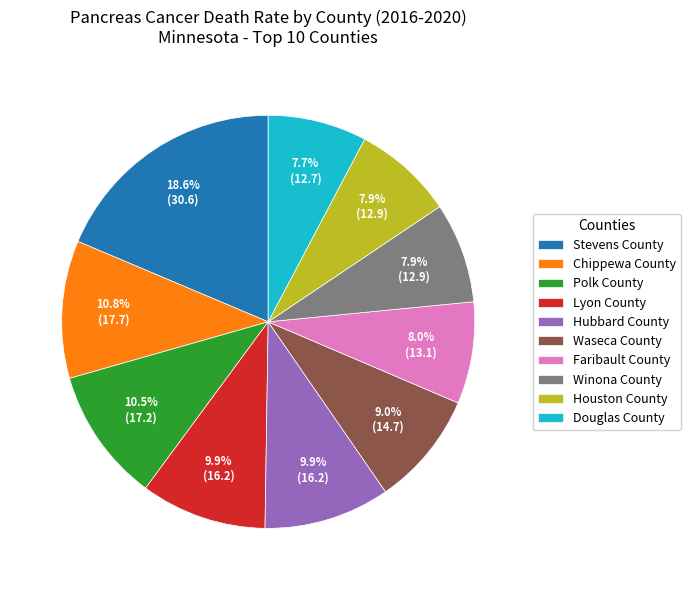

To the nearest percent, what is the difference between the Faribault County and Waseca County slice percentages?

1%